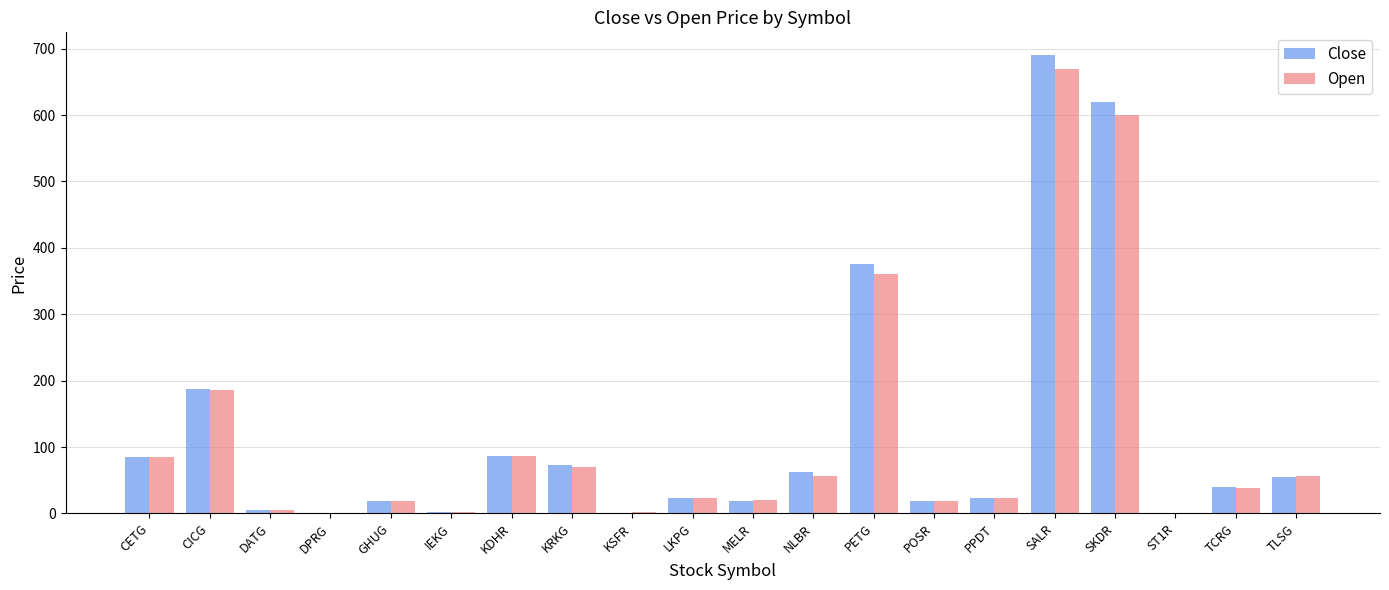

What is the total value across all series at DPRG?

0.6